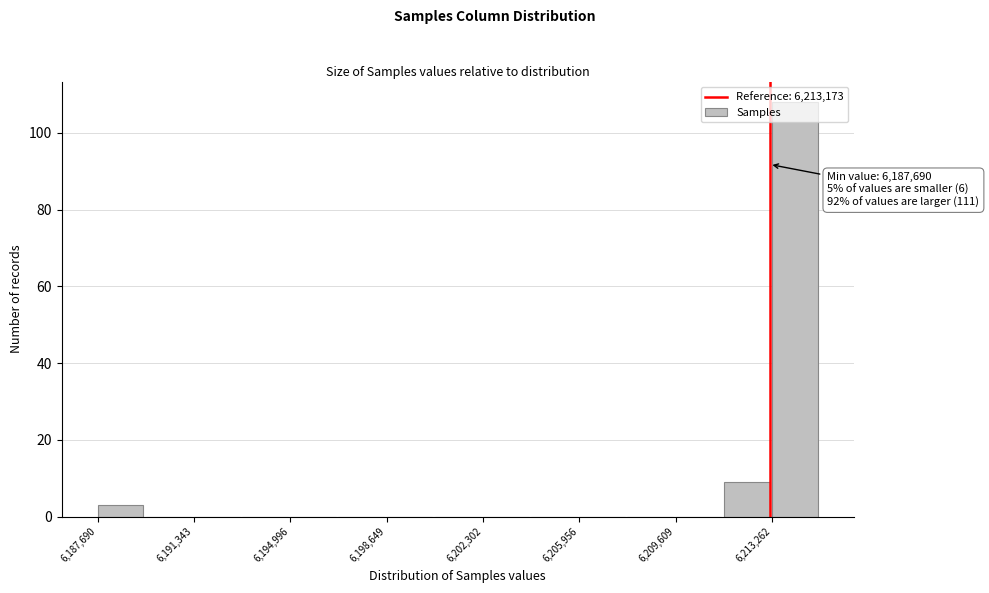

Around what value on the x-axis is the tallest bar? Give the approximate position of its centre, as read against the axis.

6214000